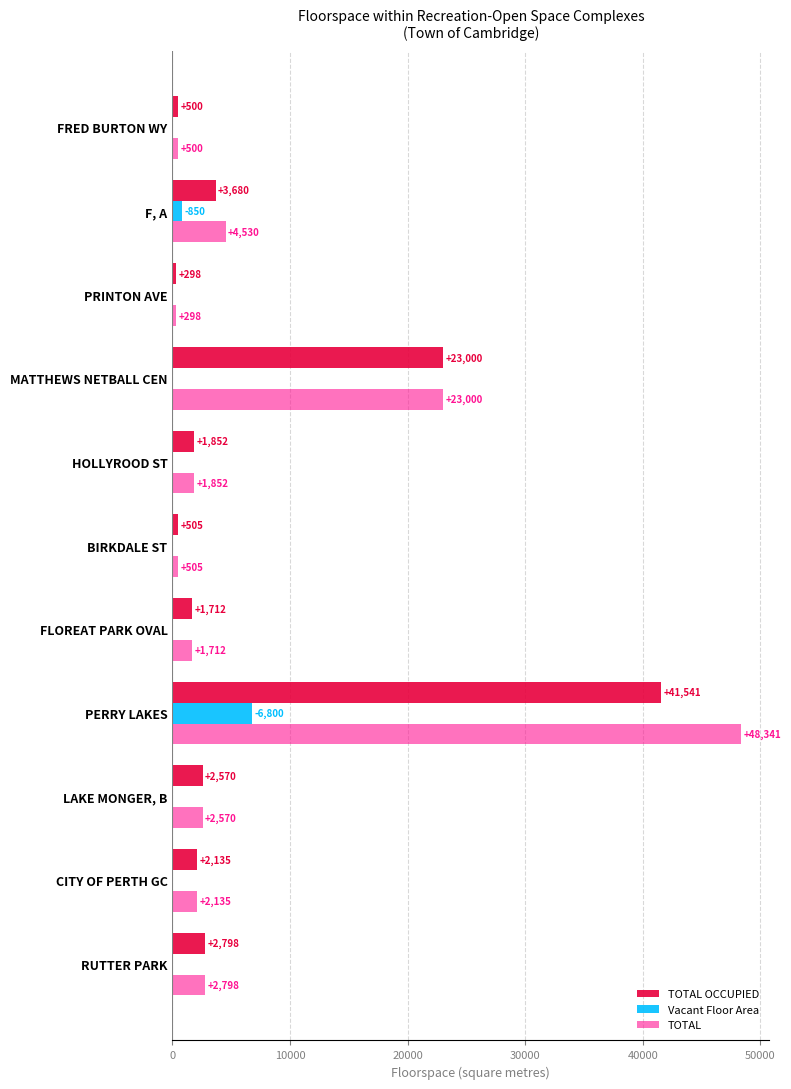

Which series has the largest total across all categories?

TOTAL